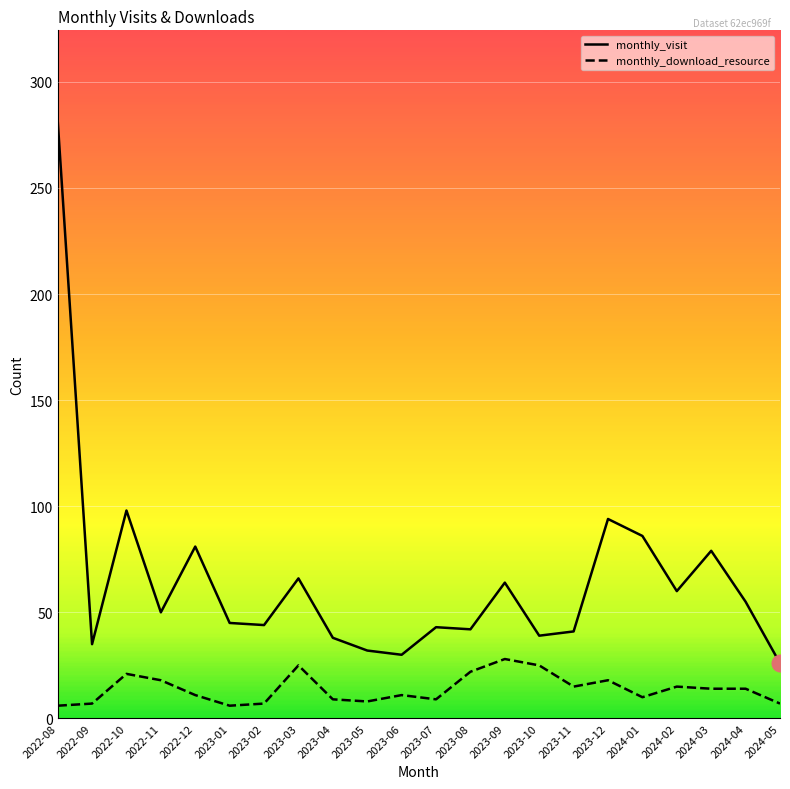

Between 2023-04 and 2024-01, which series saw the biggest shift?

monthly_visit